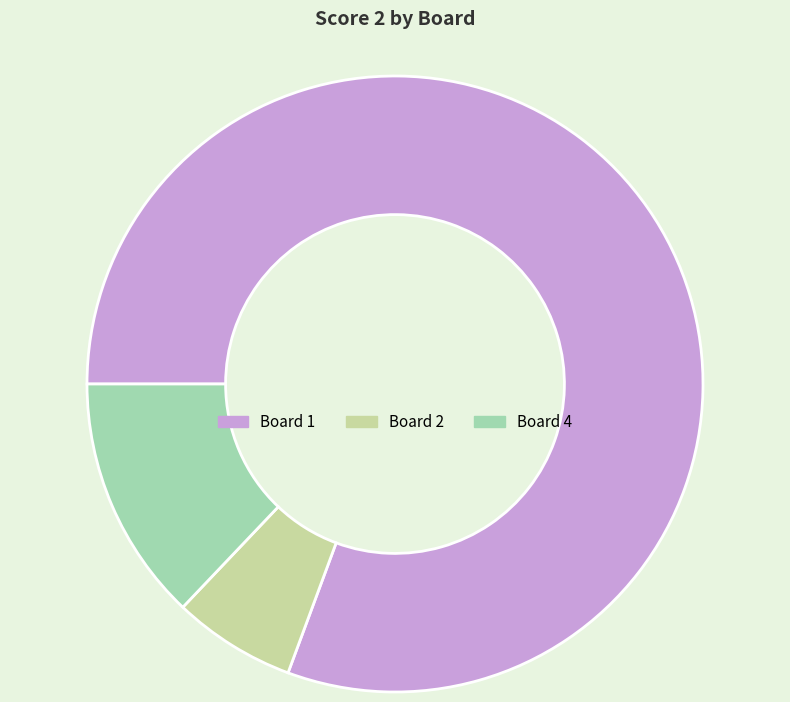

Is there any slice that represents more than half of the pie?

Yes